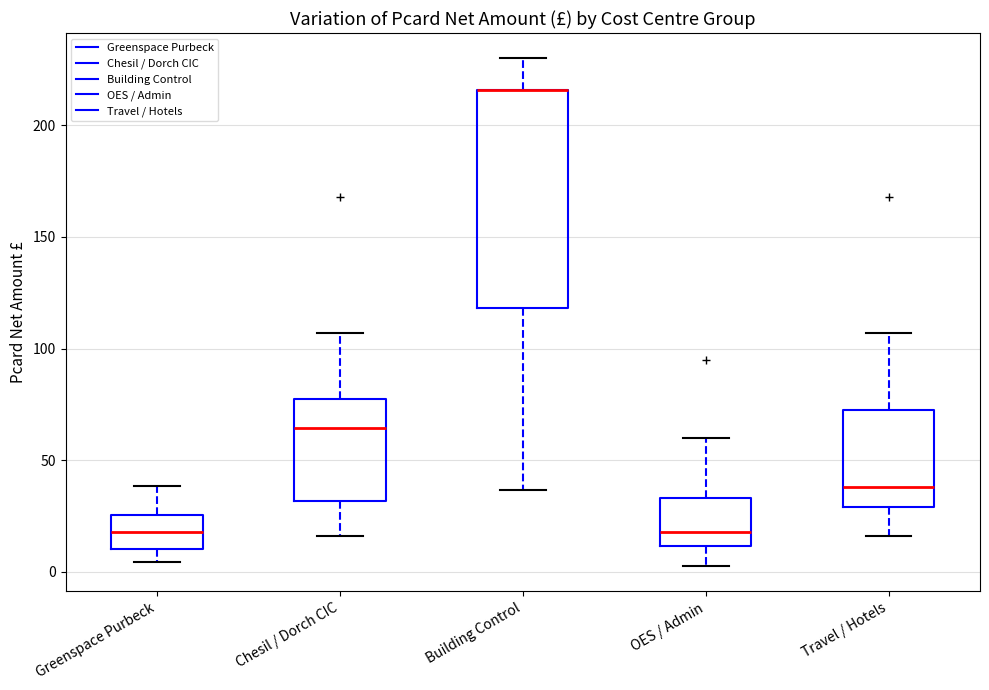

Where is the lower edge of the box for OES / Admin on the y-axis? The values are not printed on the chart, so give them approximately, as read against the axis.

10